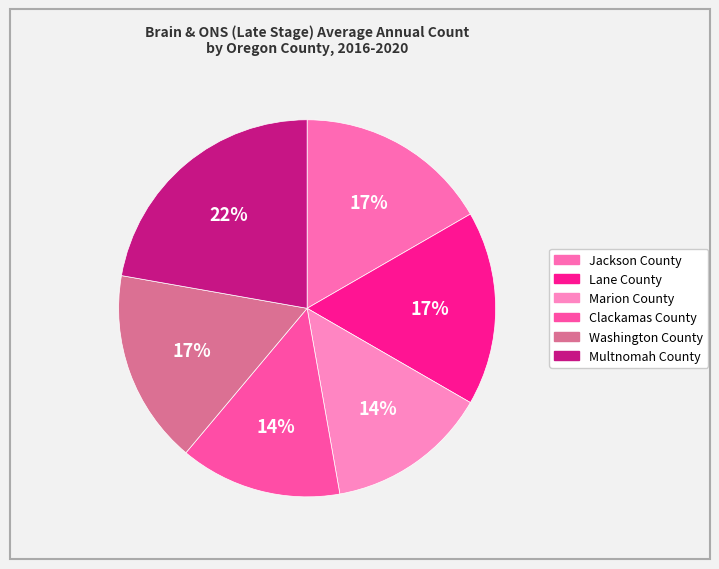

To the nearest percent, what percentage of the pie is Marion County?

14%